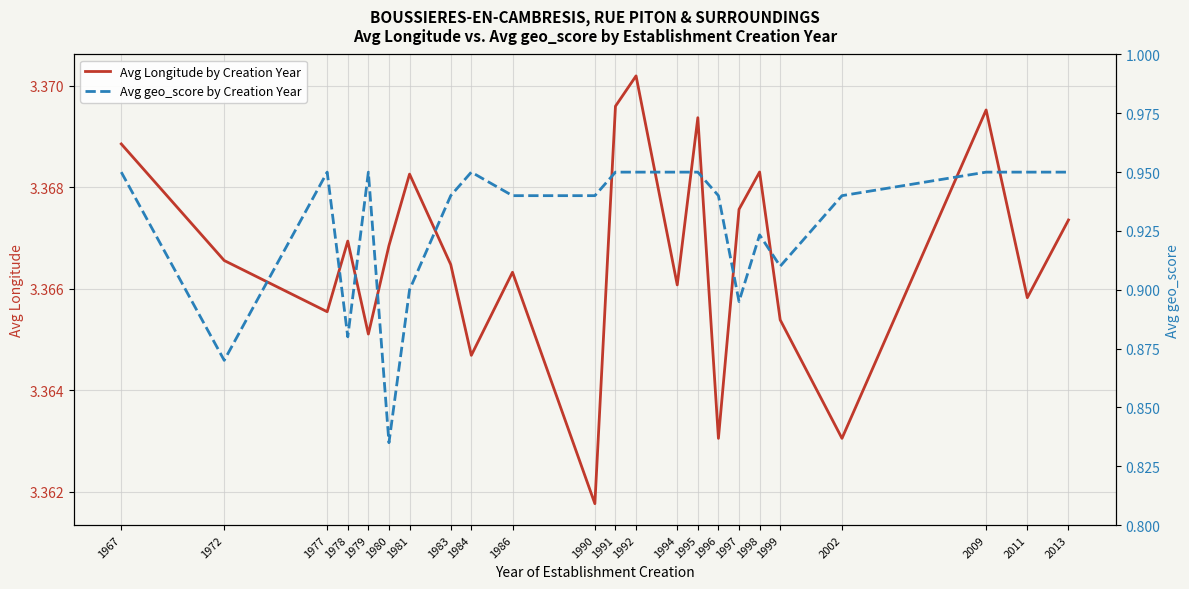

At which category does Avg geo_score by Creation Year reach its first local peak?

1977